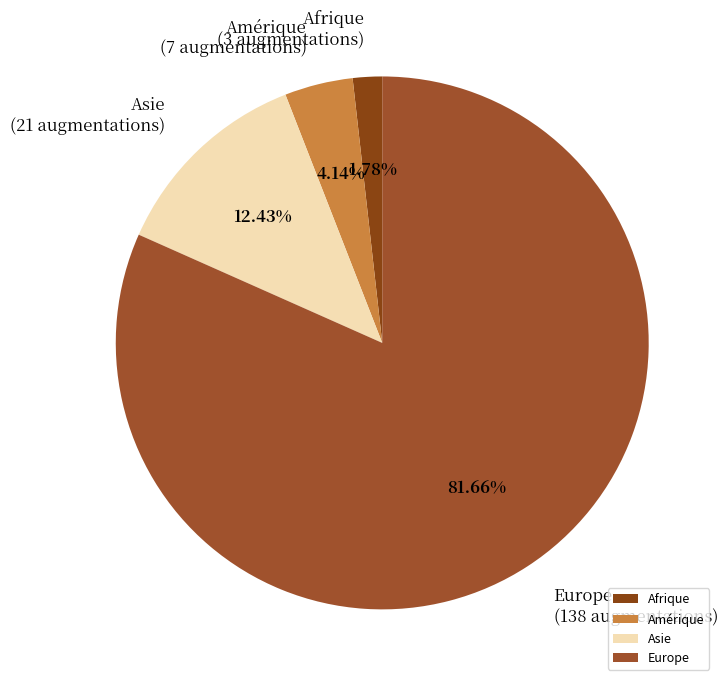

Does Asie represent more than half of the total?

No